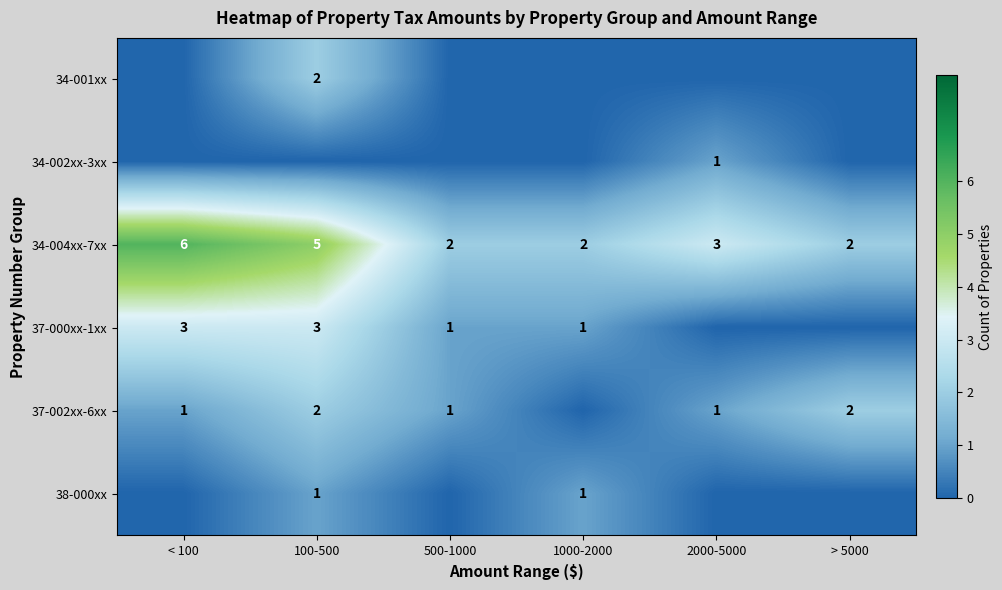

The value of 34-004xx-7xx at 500-1000 is 2. True or false?

True